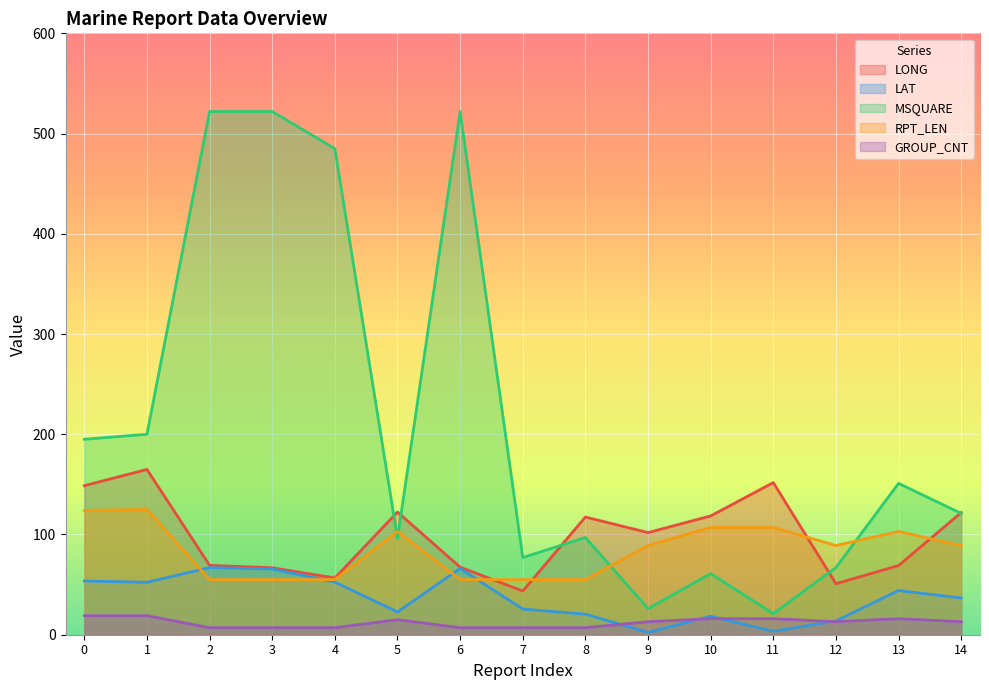

How many data points does each series have?

15